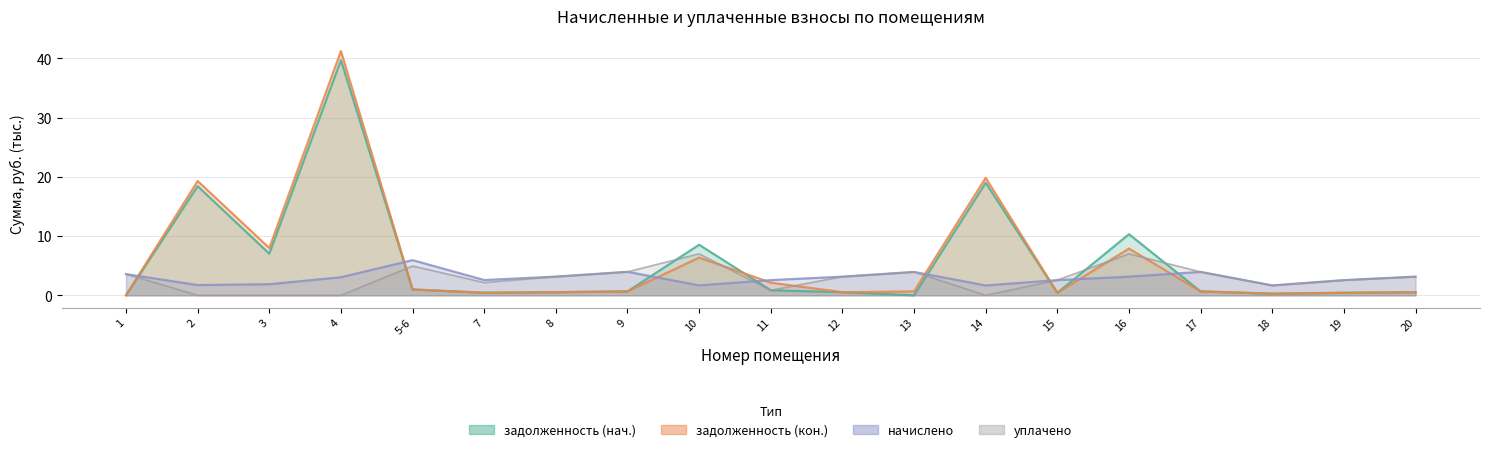

Which series ends up on top after the final intersection of задолженность (кон.) and начислено?

начислено